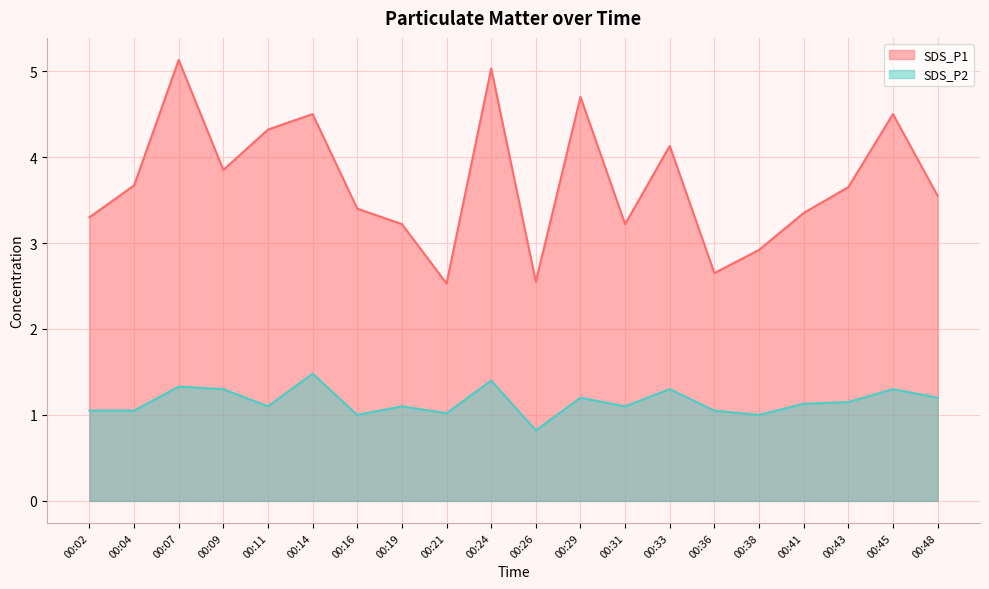

What is the difference between the highest and lowest values at 00:19?

2.1